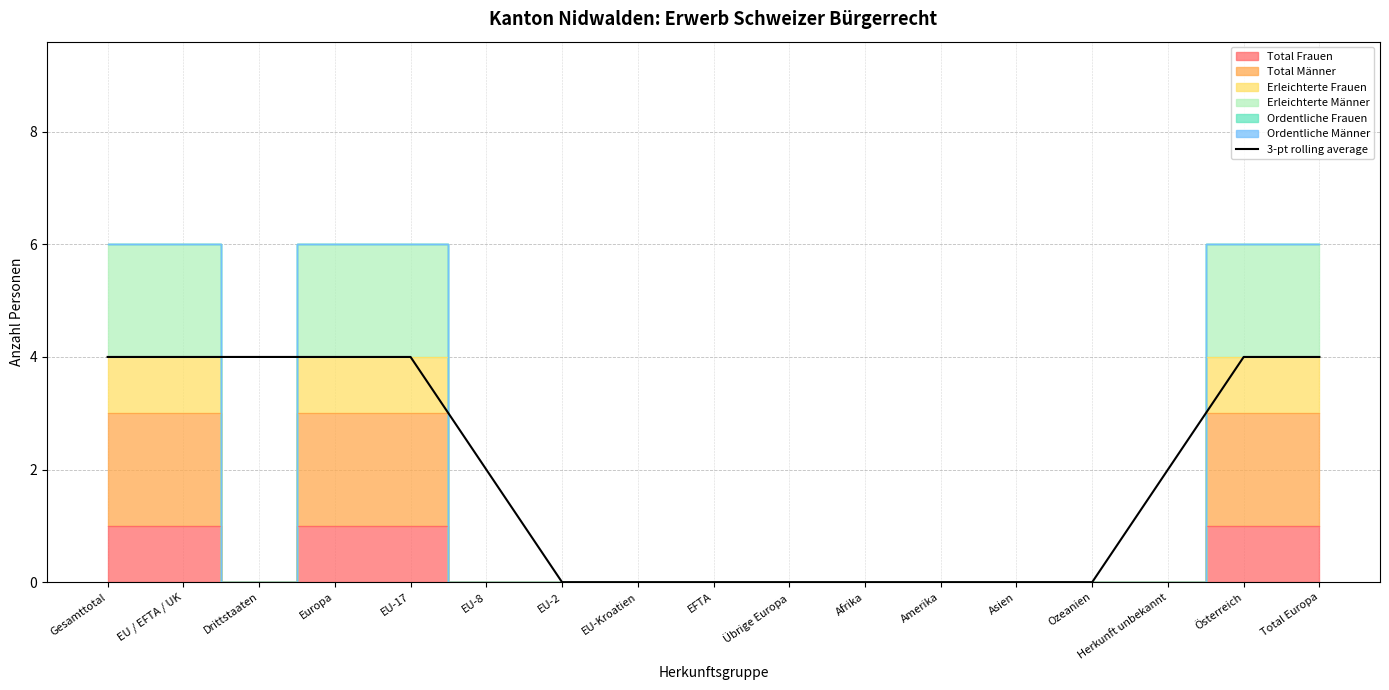

What is the ratio of the value at Österreich to the value at Total Europa?

1.0